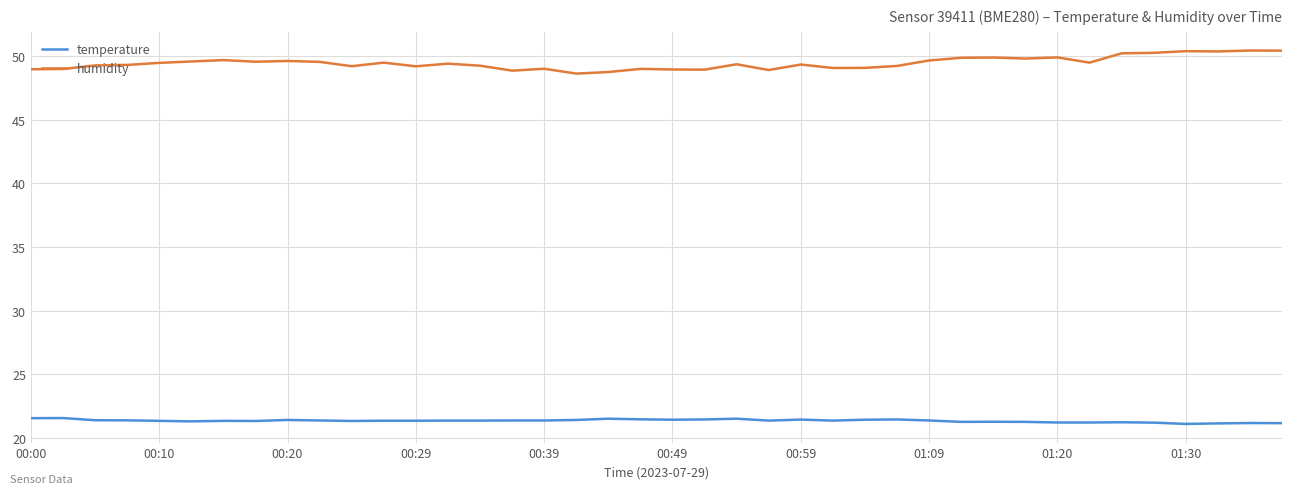

Which series has the largest total across all categories?

humidity